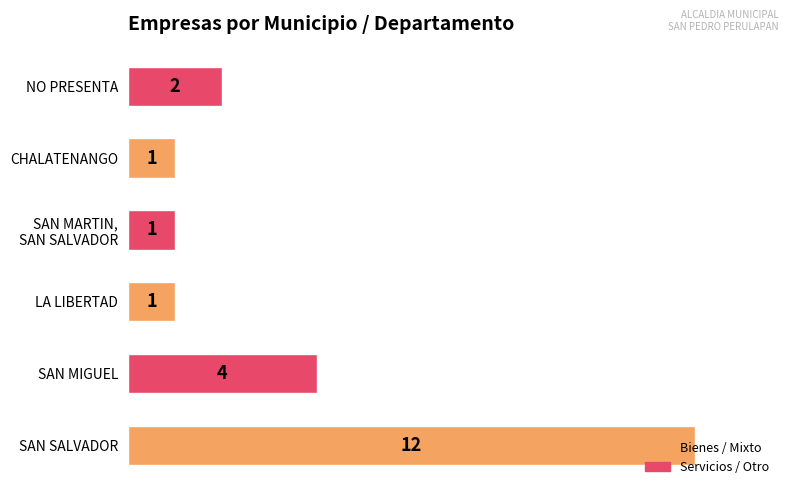

True or false: the data shows 8 at SAN SALVADOR.

False